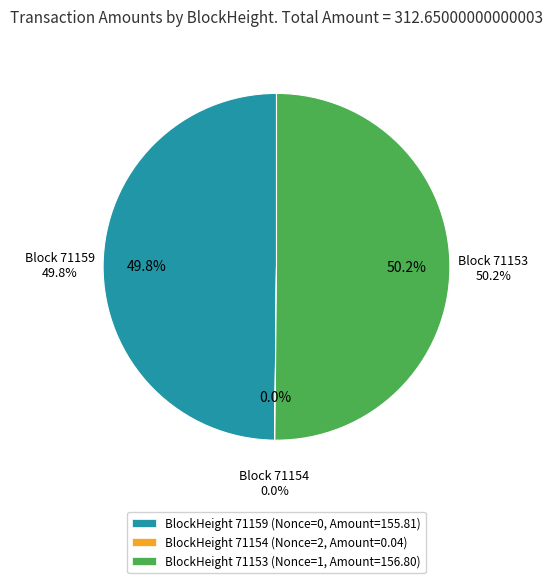

Does any single category account for the majority?

Yes